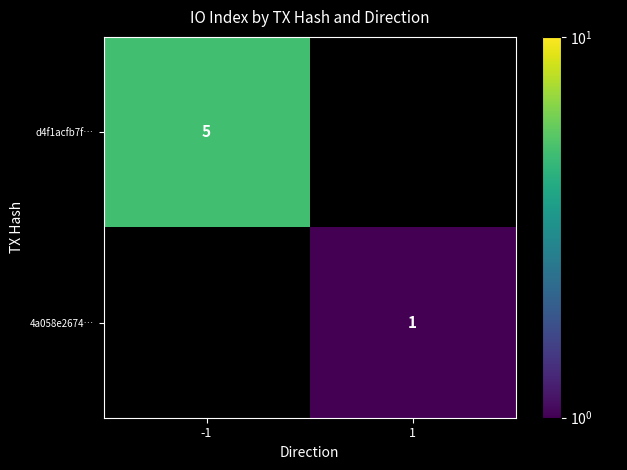

True or false: d4f1acfb7f… has a value of 5 at -1.

True